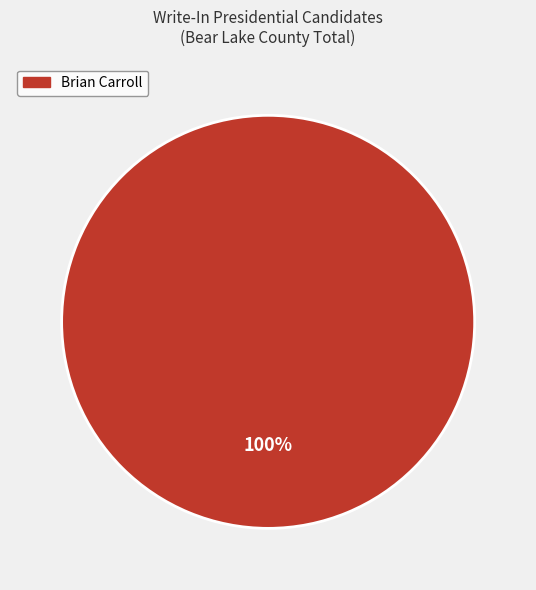

Does any single category account for the majority?

Yes